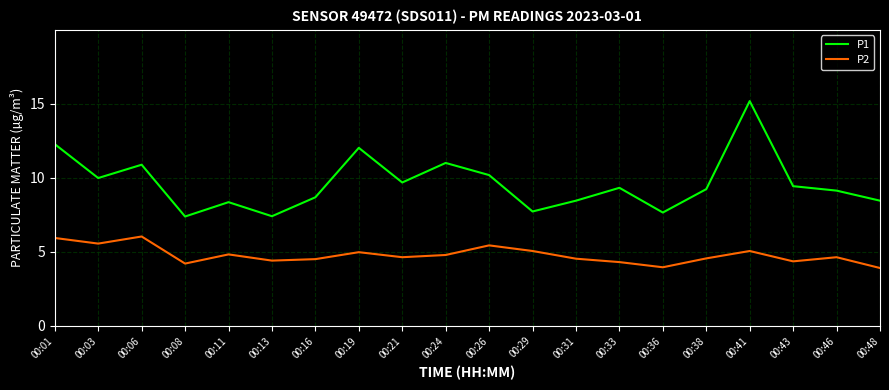

Between 00:01 and 00:16, which series saw the biggest shift?

P1